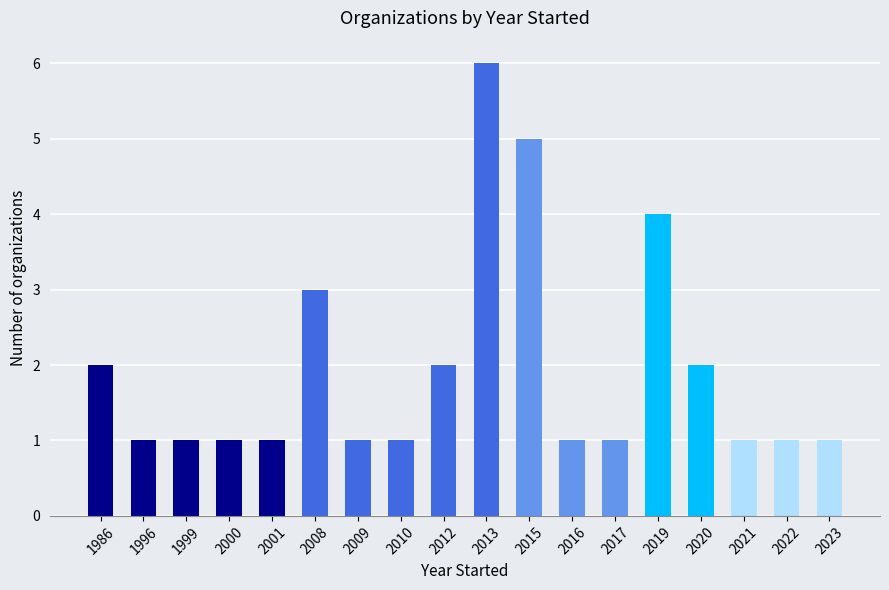

Read the value at 2019.

4